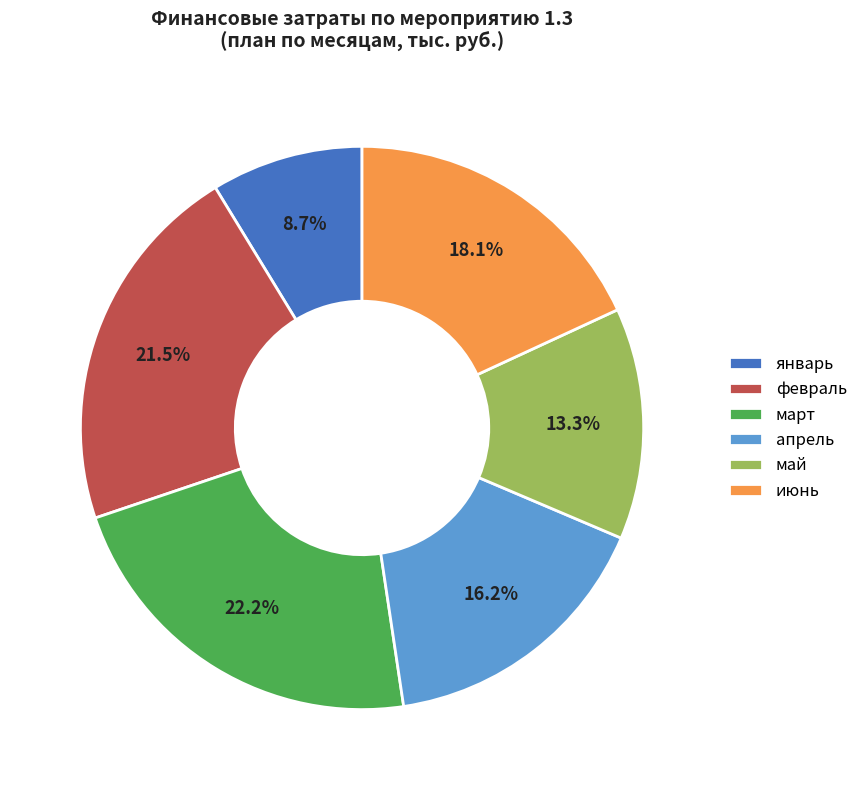

Which category has the smallest portion of the pie?

январь